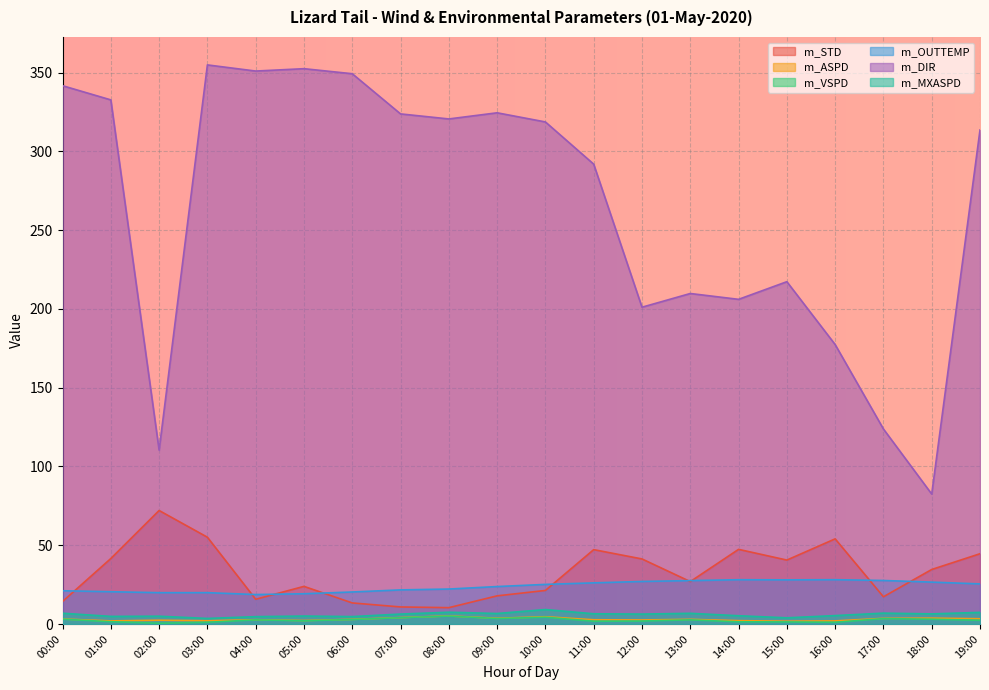

What is the label of the 2nd point from the right?

18:00